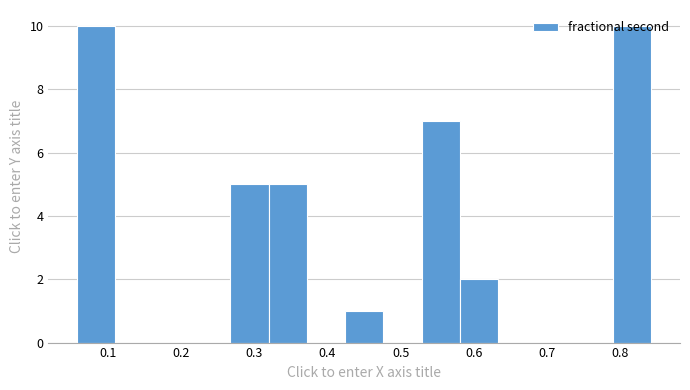

What is the height of the bar covering 0.53 to 0.58 on the x-axis? Neither the bar edges nor the heights are printed on the chart, so give them approximately, as read against the axes.

7